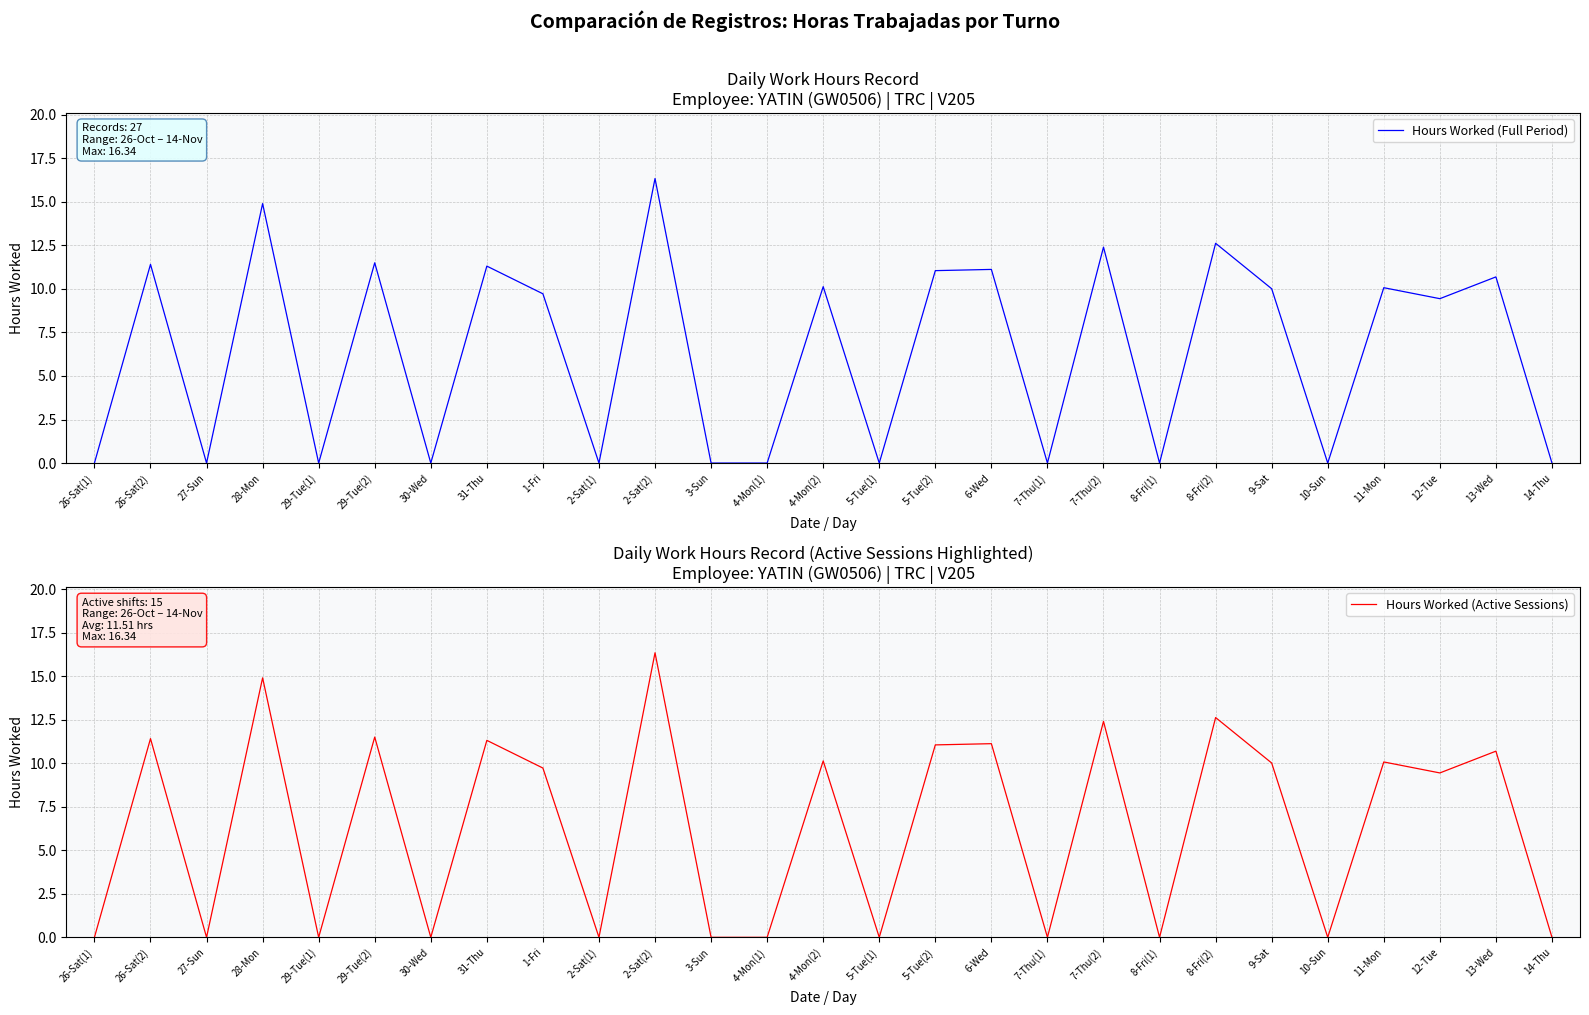

True or false: Hours Worked (Full Period) and Hours Worked (Active Sessions) intersect in this chart.

False